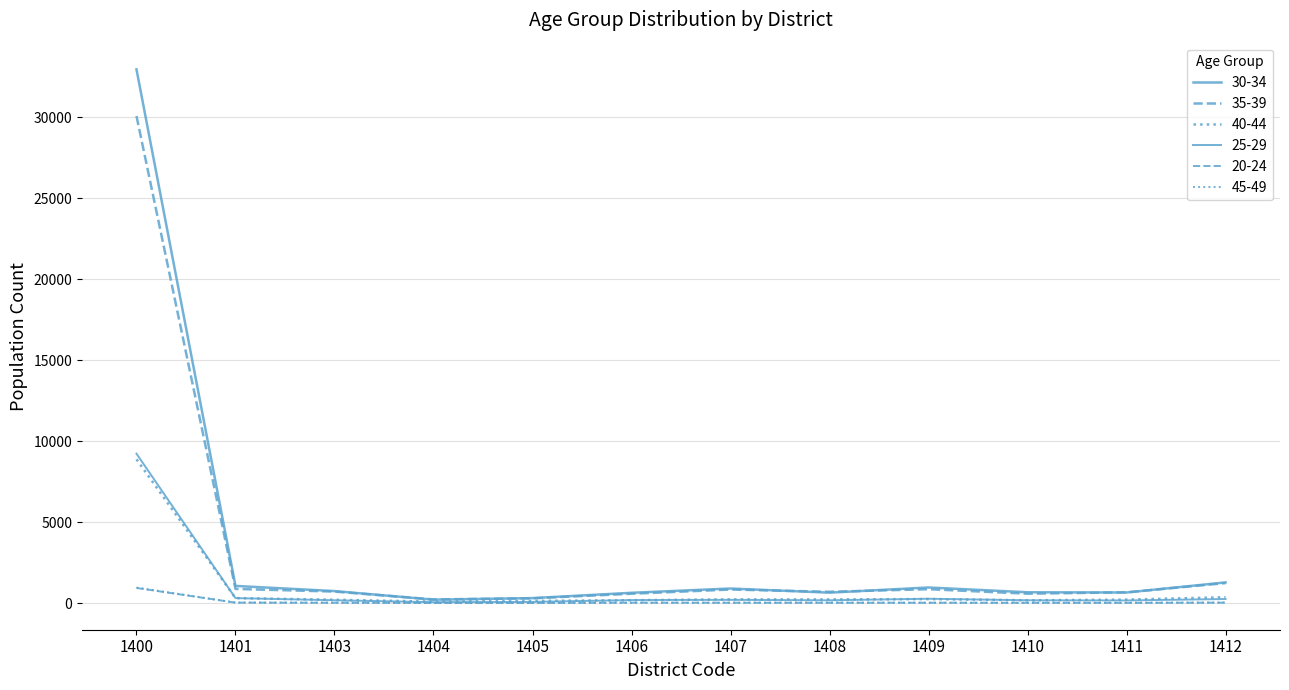

Does the chart have visible grid lines?

Yes